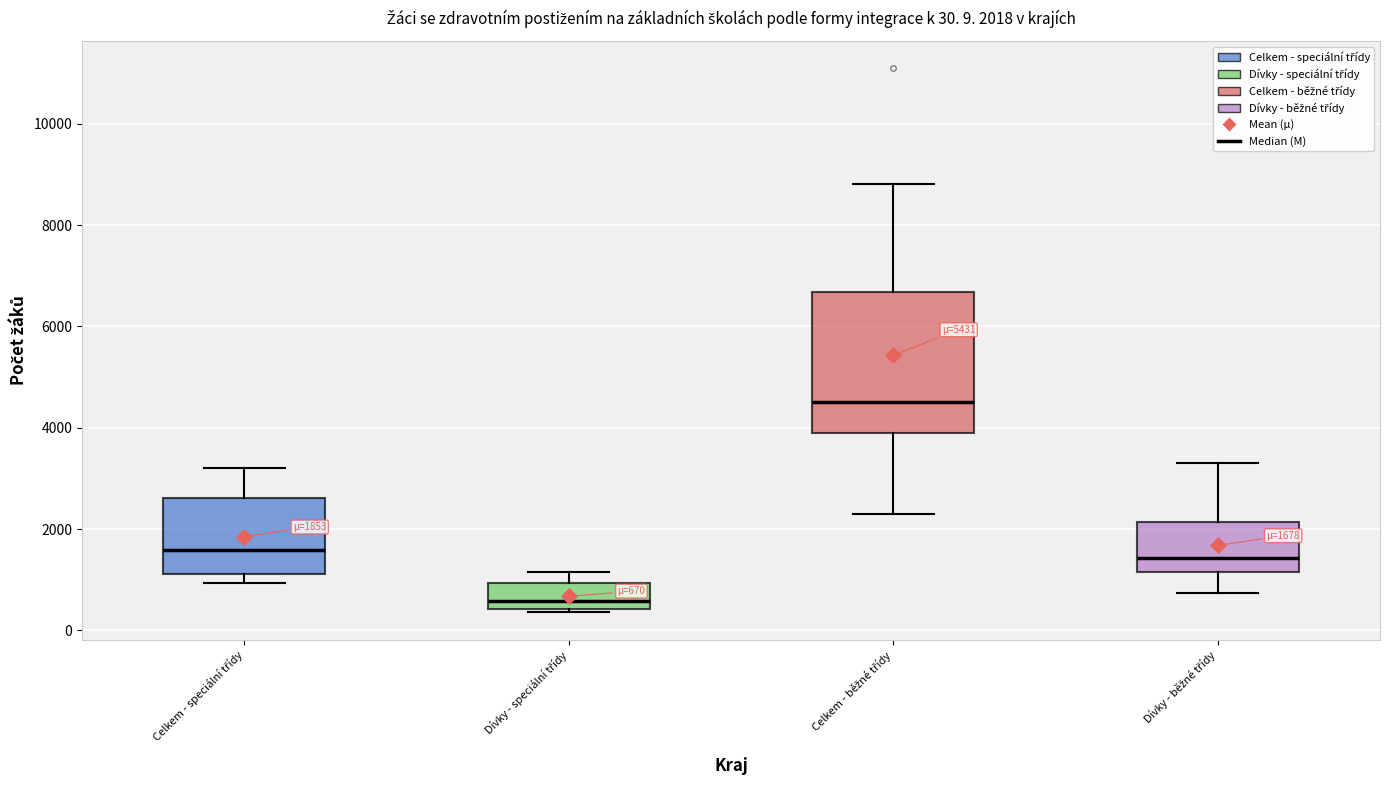

Which box has the highest median line?

Celkem - běžné třídy